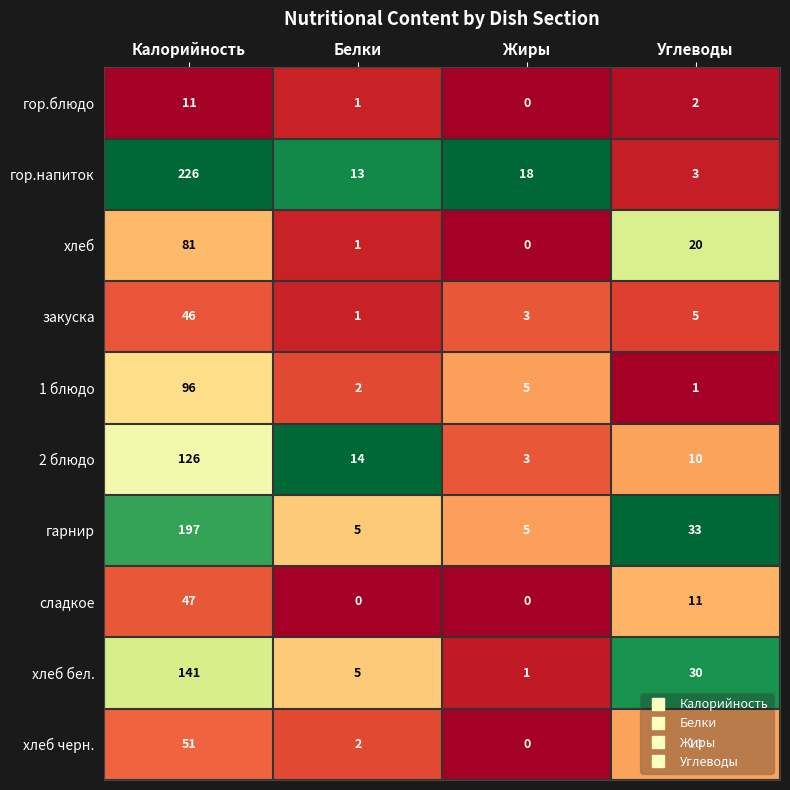

Which label corresponds to the largest value in the chart?

Калорийность